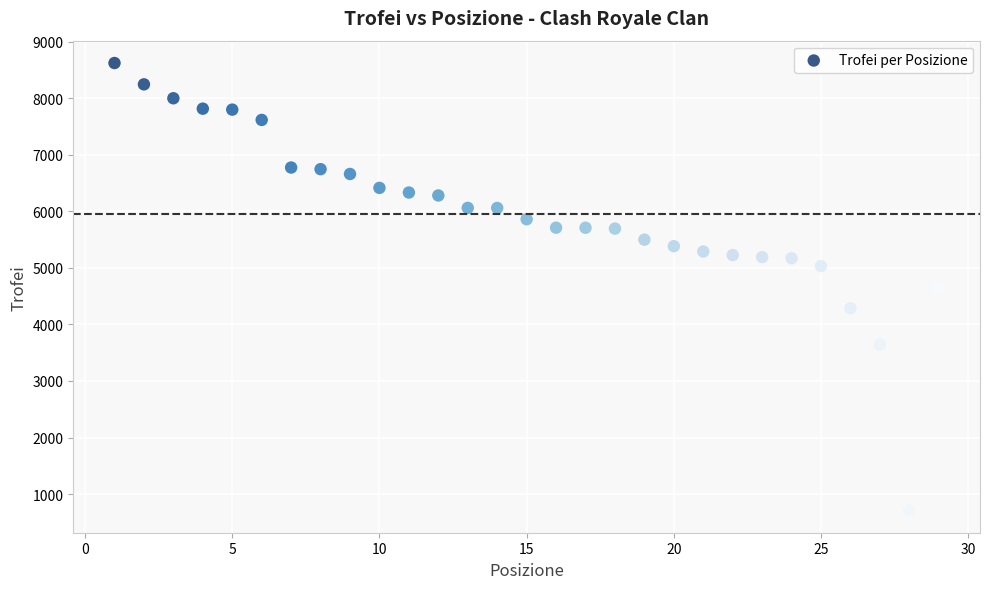

What is the range of Y values (max minus min)?

7911